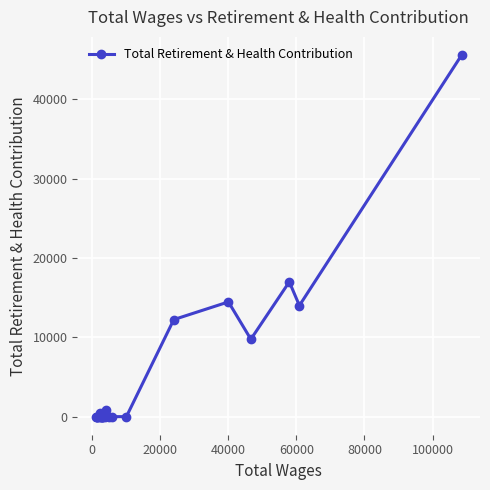

True or false: there are more than 0 points higher than both neighbors.

True